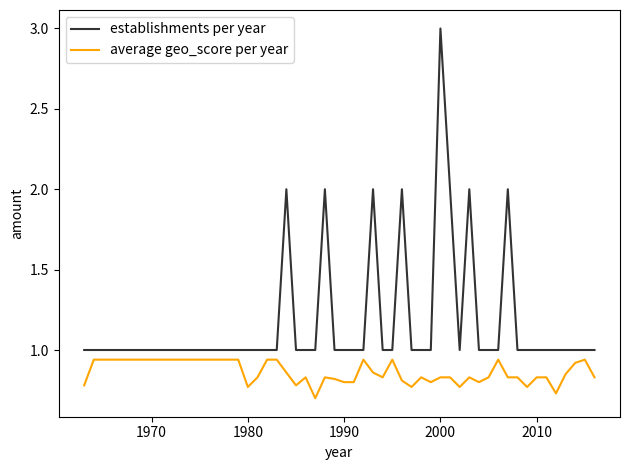

What is the difference between the maximum and second lowest values in the average geo_score per year series?

0.2